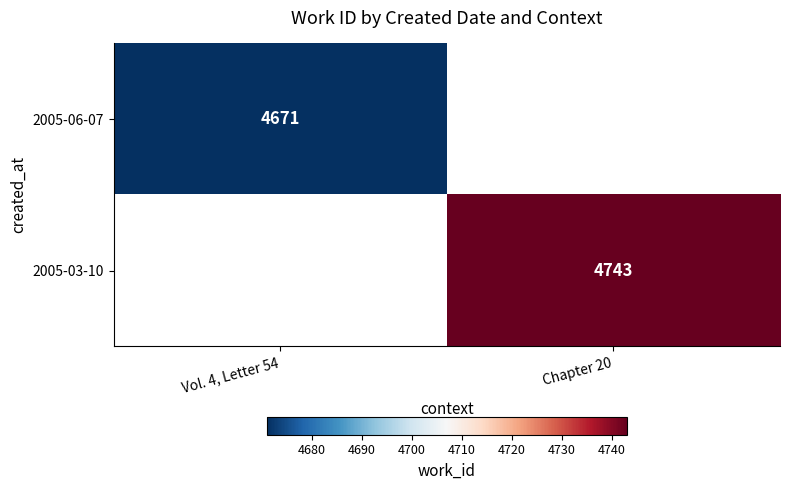

Is it true that 2005-03-10 equals 4743 at Chapter 20?

True